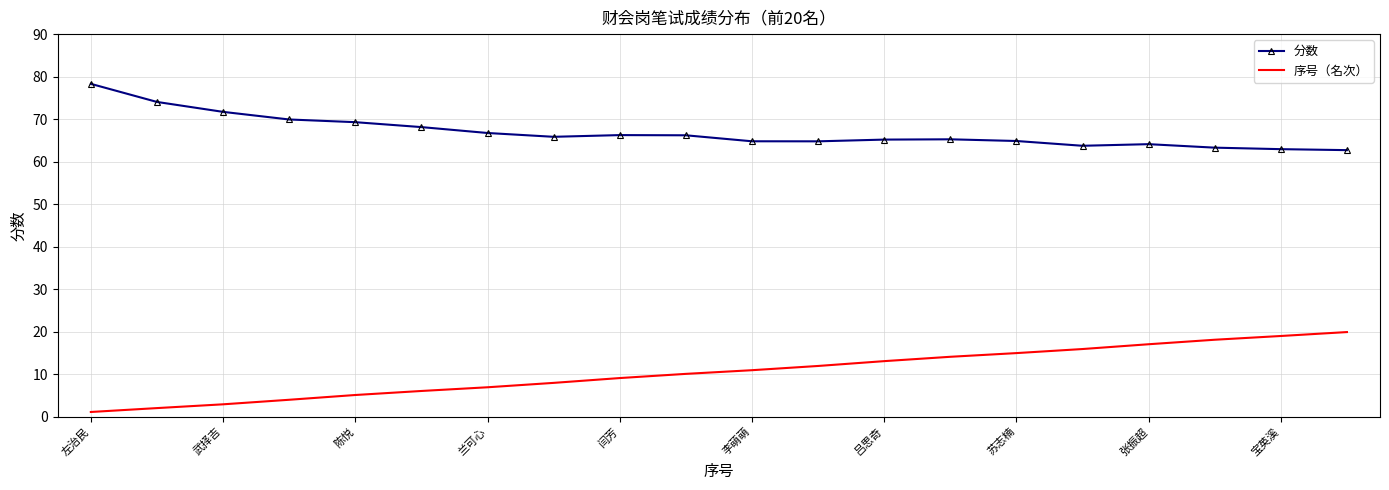

List the series in order of their overall mean, highest first.

分数, 序号（名次）